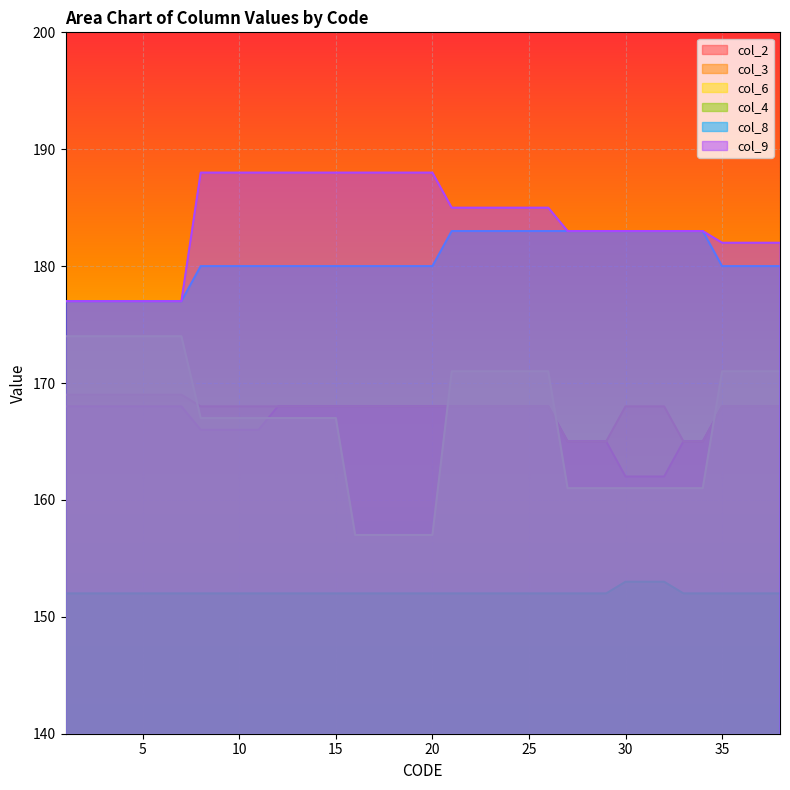

At how many categories does at least one series exceed 176?

38